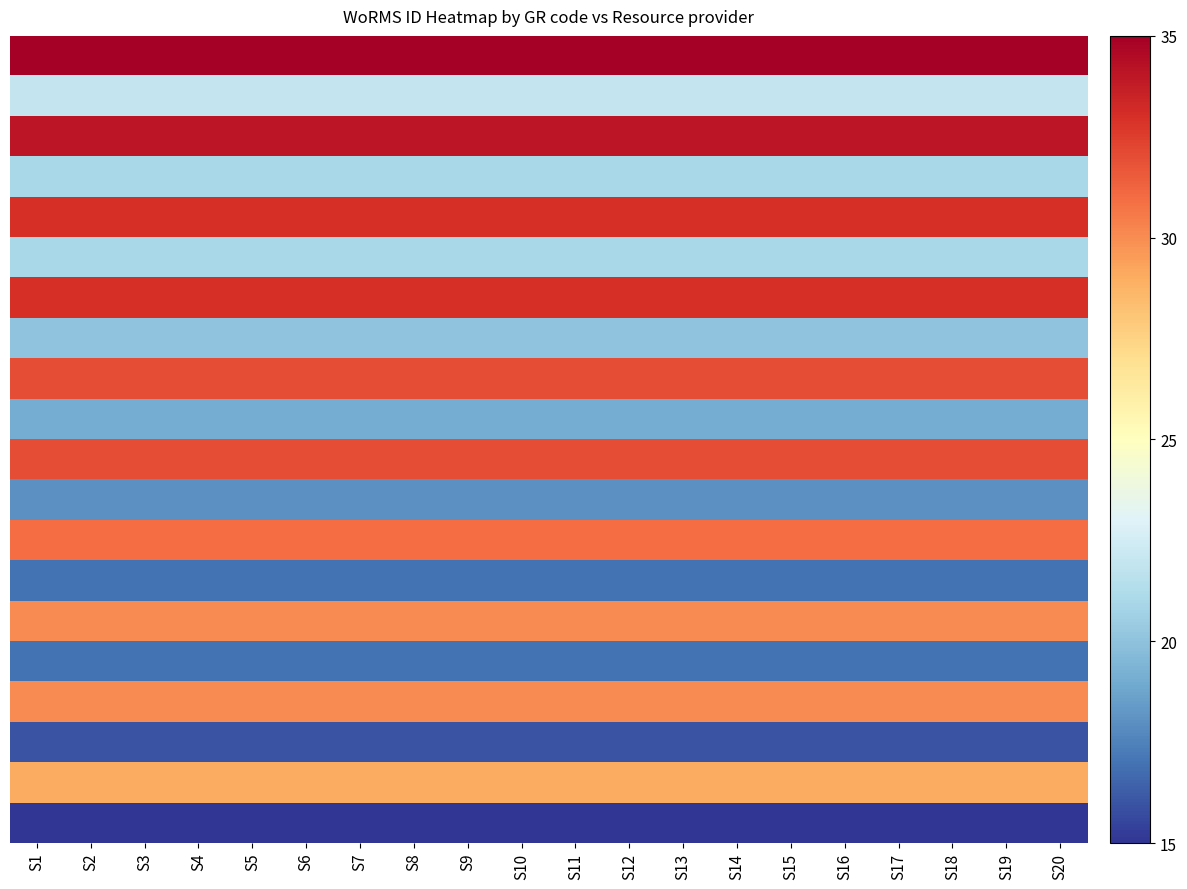

How many distinct data groups are displayed?

20